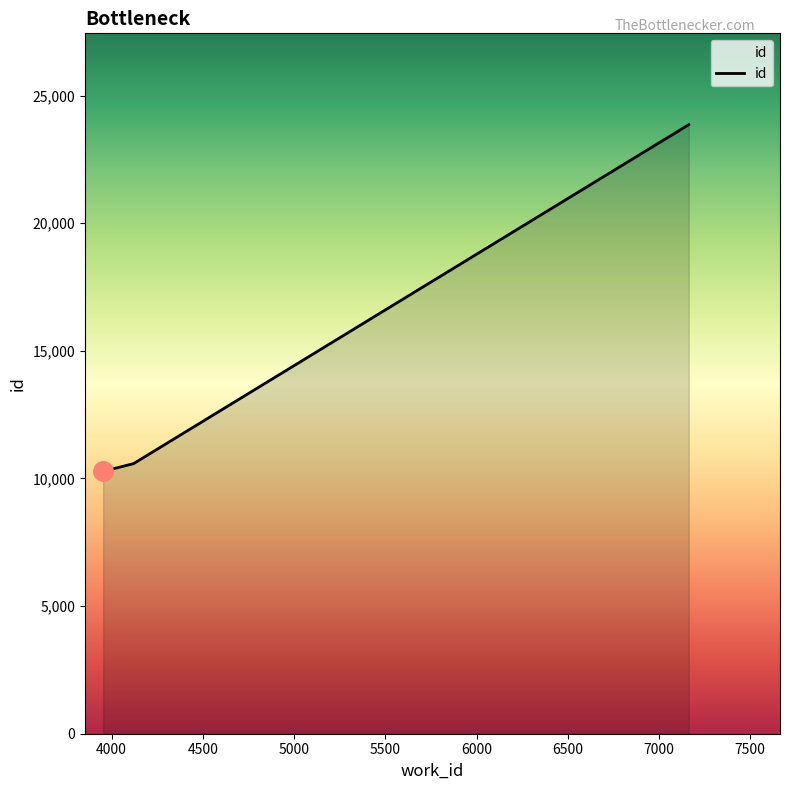

True or false: there are more than 2 points higher than both neighbors.

False